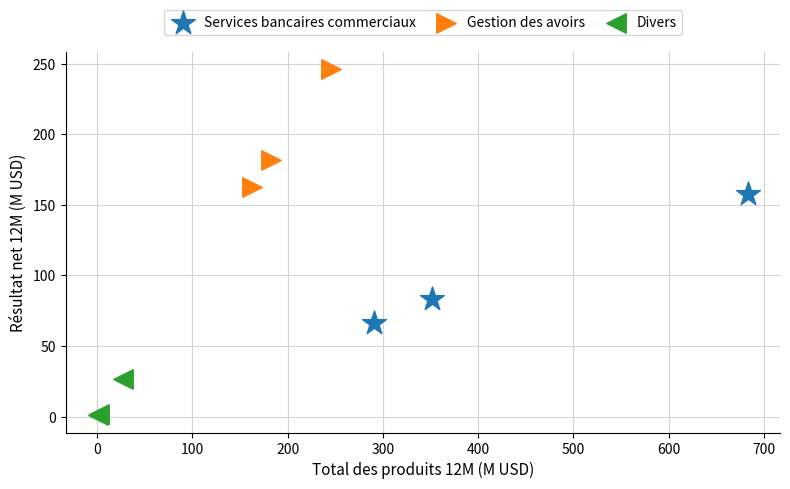

Which series reaches the maximum Y coordinate?

Gestion des avoirs